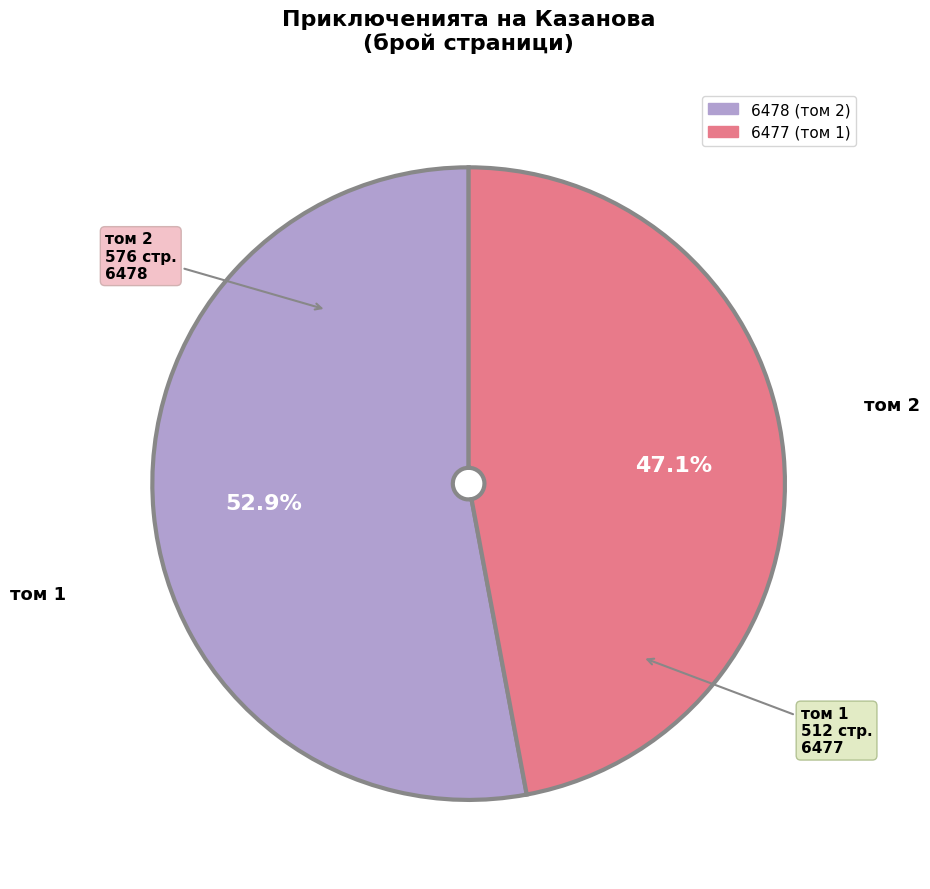

Do 6478 and 6477 together represent more than half of the pie?

Yes